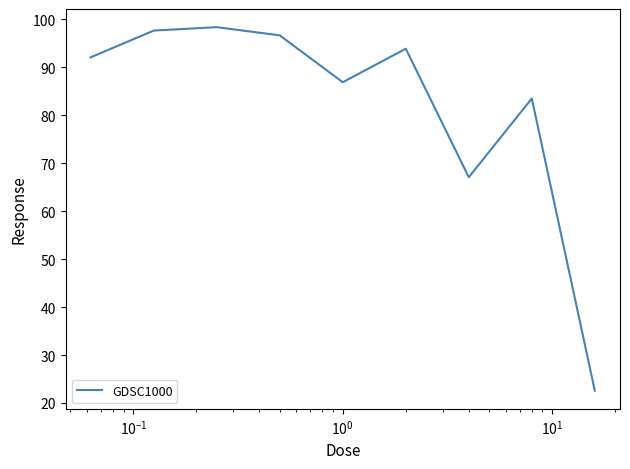

What is the minimum value shown in the chart?

22.6